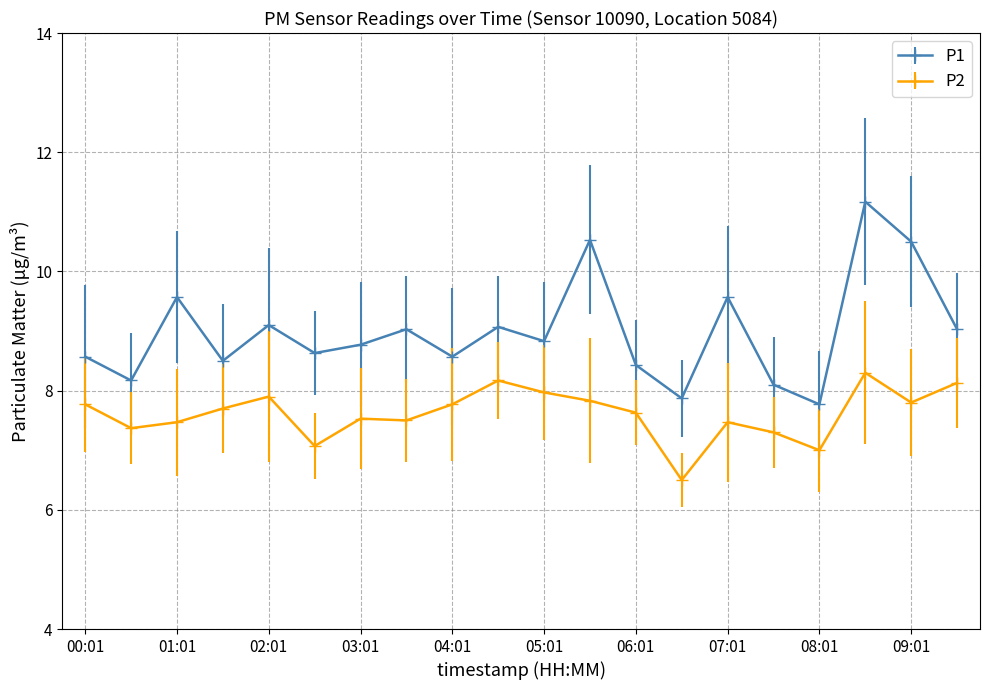

True or false: P1 and P2 cross at least once.

False